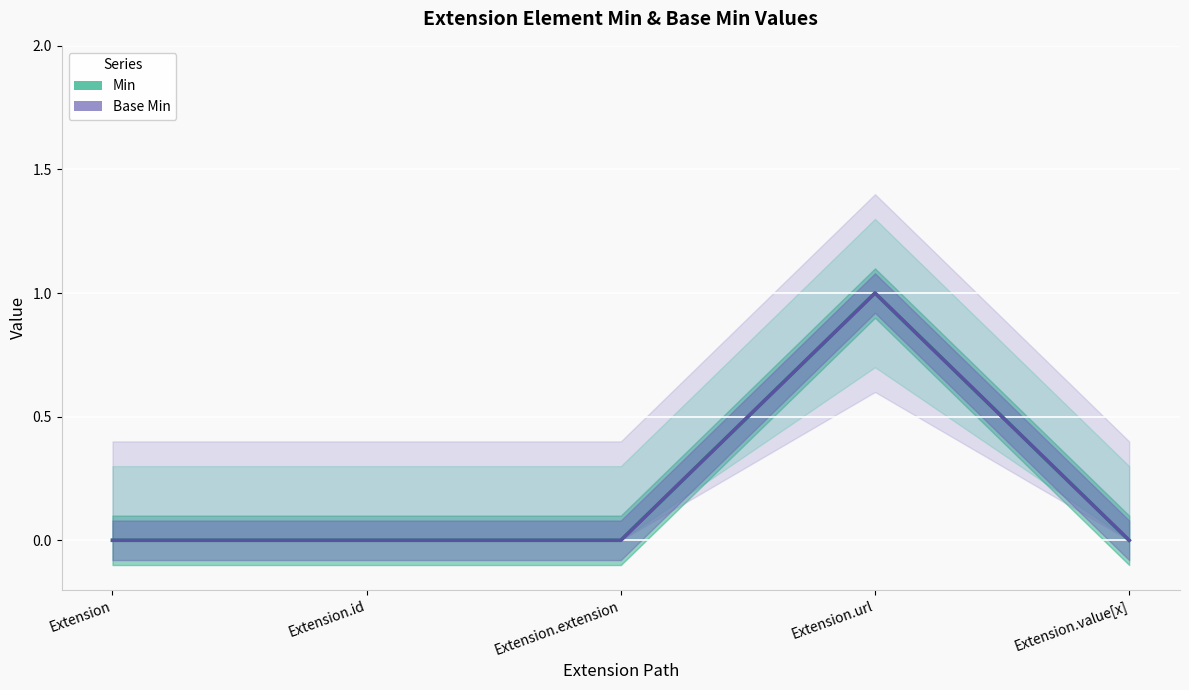

Between Extension.value[x] and Extension.url, which is larger?

Extension.url